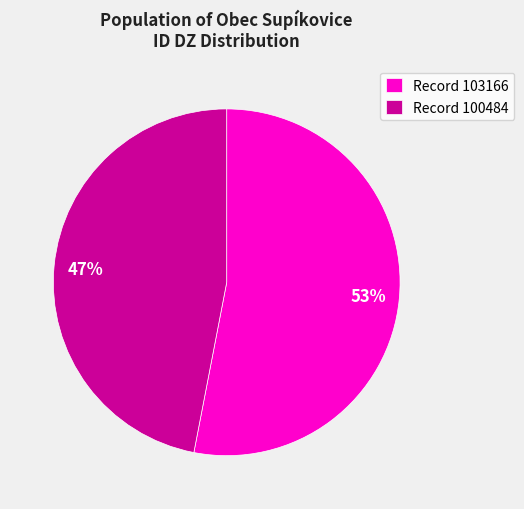

How many segments does this pie chart have?

2